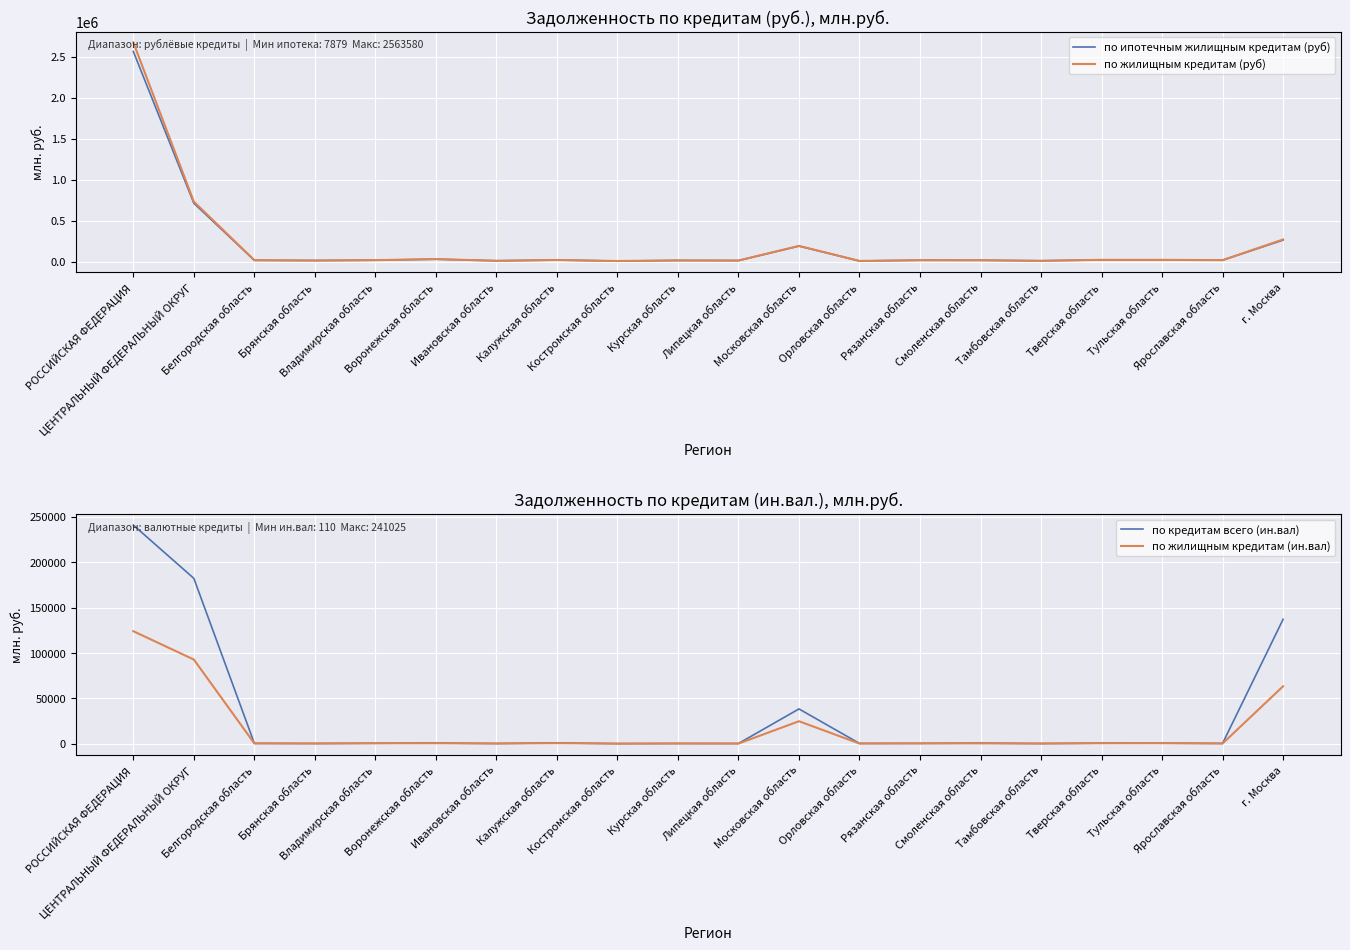

What are all the series names shown in the legend?

по ипотечным жилищным кредитам (руб), по жилищным кредитам (руб), по кредитам всего (ин.вал), по жилищным кредитам (ин.вал)